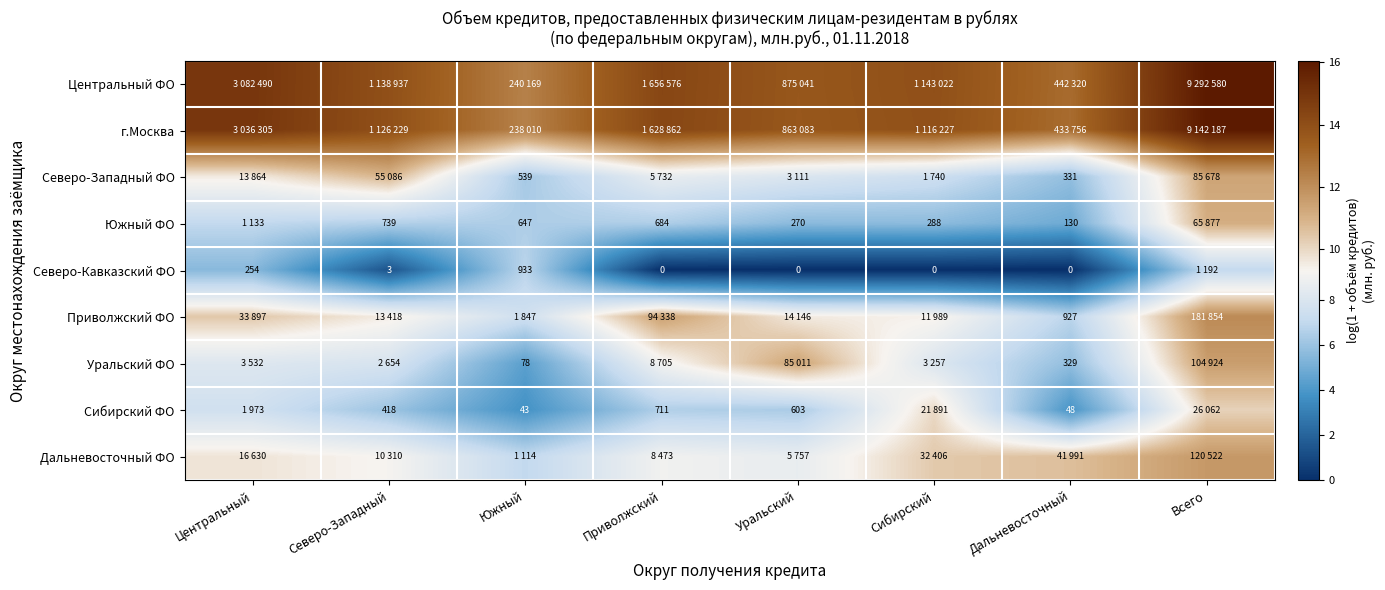

At Центральный, list the series in order from largest to smallest.

Центральный ФО, г.Москва, Приволжский ФО, Дальневосточный ФО, Северо-Западный ФО, Уральский ФО, Сибирский ФО, Южный ФО, Северо-Кавказский ФО